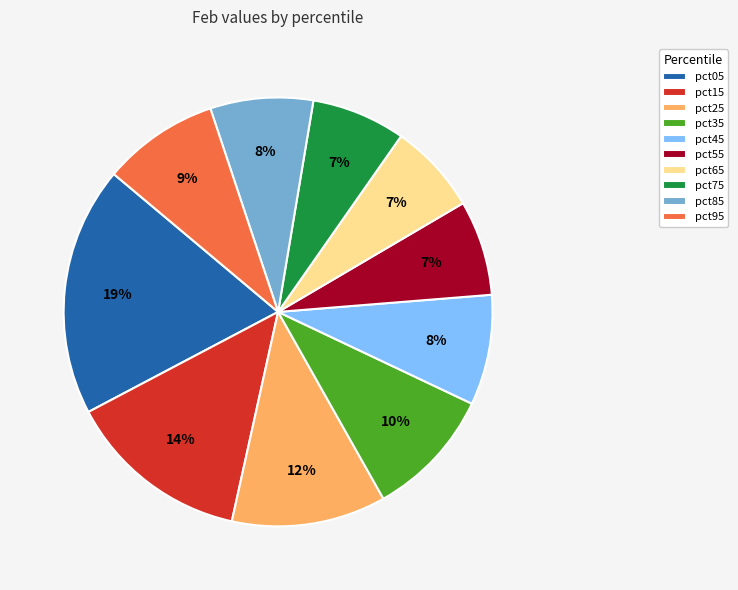

Is the sum of pct15 and pct65 greater than half?

No